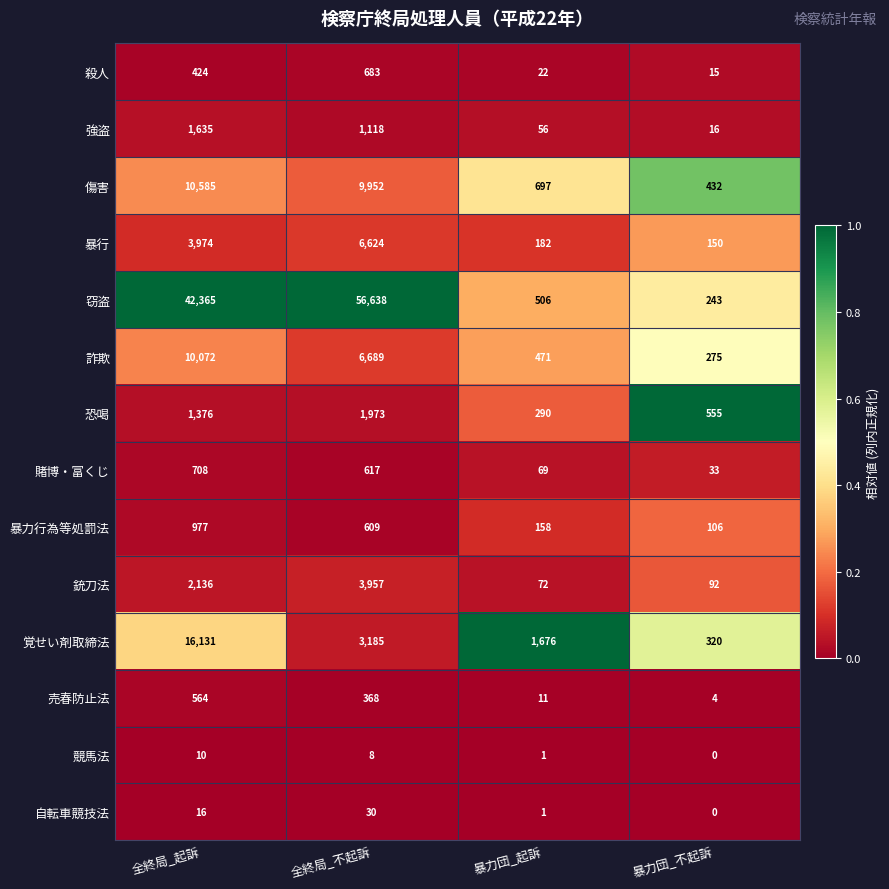

Which series has the largest total across all categories?

窃盗